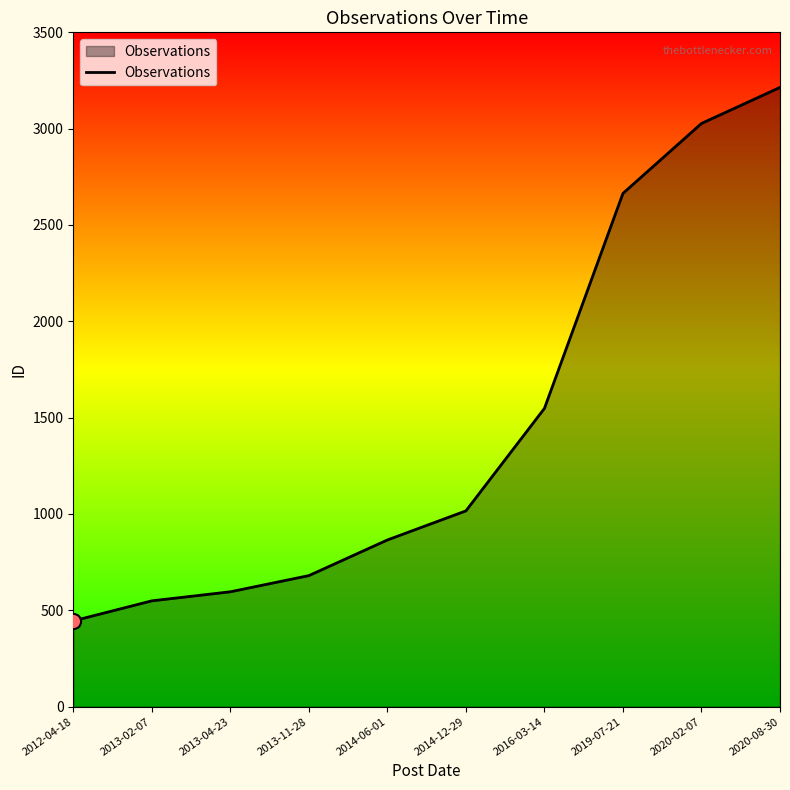

Between 2016-03-14 and 2012-04-18, which is larger?

2016-03-14